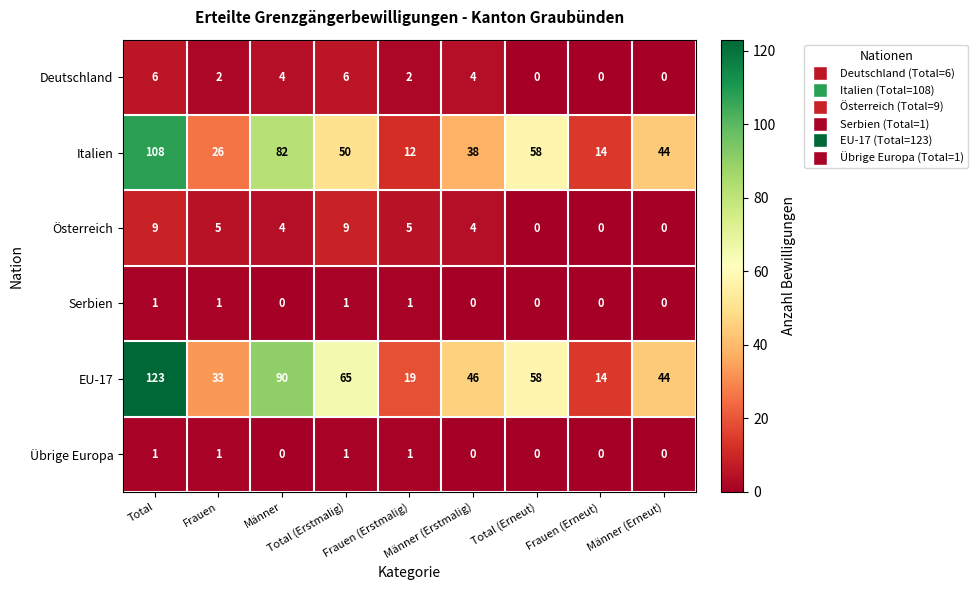

At how many categories does at least one series exceed 16?

8